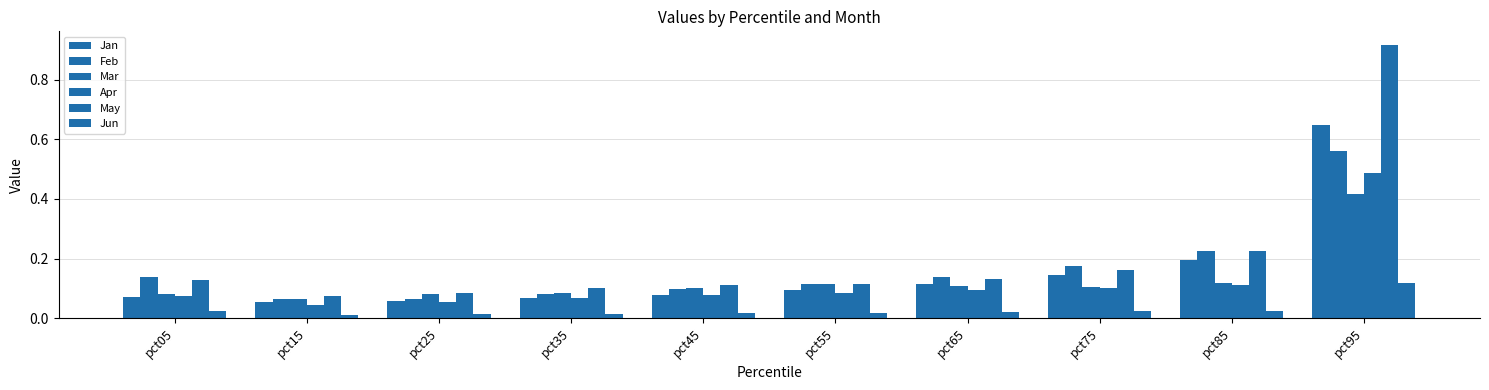

The value of Jun at pct05 is 0.0. True or false?

False